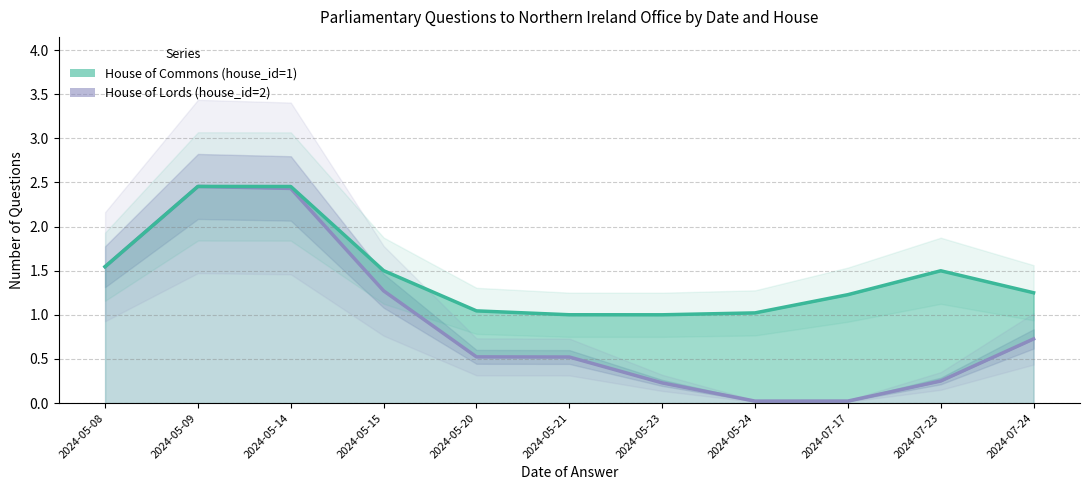

Reading right to left, extract all data points from this chart.

House of Lords (house_id=2): 2024-07-24=0.7	2024-07-23=0.3	2024-07-17=0.0	2024-05-24=0.0	2024-05-23=0.2	2024-05-21=0.5	2024-05-20=0.5	2024-05-15=1.3	2024-05-14=2.4	2024-05-09=2.5	2024-05-08=1.5
House of Commons (house_id=1): 2024-07-24=1.3	2024-07-23=1.5	2024-07-17=1.2	2024-05-24=1.0	2024-05-23=1.0	2024-05-21=1.0	2024-05-20=1.0	2024-05-15=1.5	2024-05-14=2.5	2024-05-09=2.5	2024-05-08=1.5